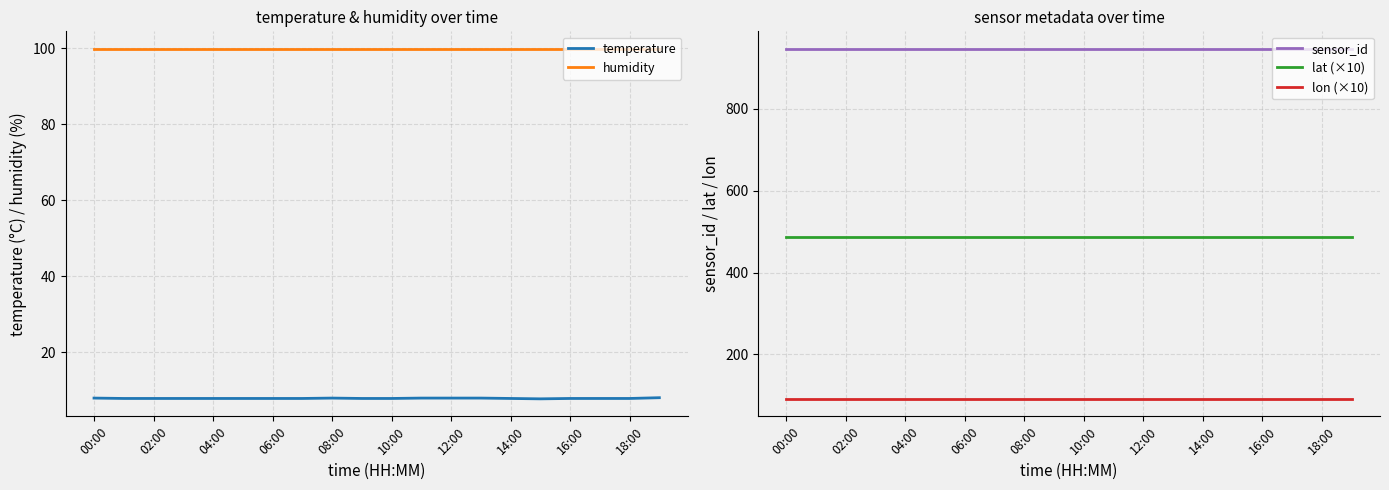

Reading left to right, what are all the values shown in this chart?

temperature: 8.0	7.9	7.9	7.9	7.9	7.9	7.9	7.9	8.0	7.9	7.9	8.0	8.0	8.0	7.9	7.8	7.9	7.9	7.9	8.1
humidity: 99.9	99.9	99.9	99.9	99.9	99.9	99.9	99.9	99.9	99.9	99.9	99.9	99.9	99.9	99.9	99.9	99.9	99.9	99.9	99.9
sensor_id: 947.0	947.0	947.0	947.0	947.0	947.0	947.0	947.0	947.0	947.0	947.0	947.0	947.0	947.0	947.0	947.0	947.0	947.0	947.0	947.0
lat (×10): 487.3	487.3	487.3	487.3	487.3	487.3	487.3	487.3	487.3	487.3	487.3	487.3	487.3	487.3	487.3	487.3	487.3	487.3	487.3	487.3
lon (×10): 91.5	91.5	91.5	91.5	91.5	91.5	91.5	91.5	91.5	91.5	91.5	91.5	91.5	91.5	91.5	91.5	91.5	91.5	91.5	91.5